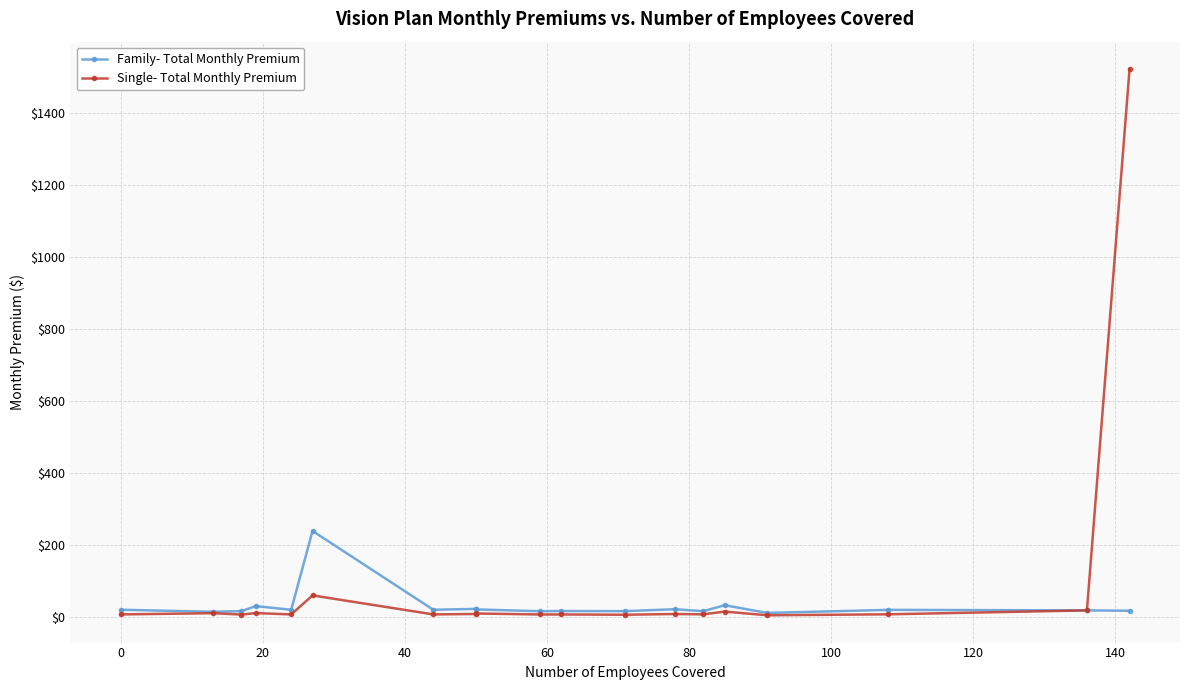

How many distinct data groups are displayed?

2